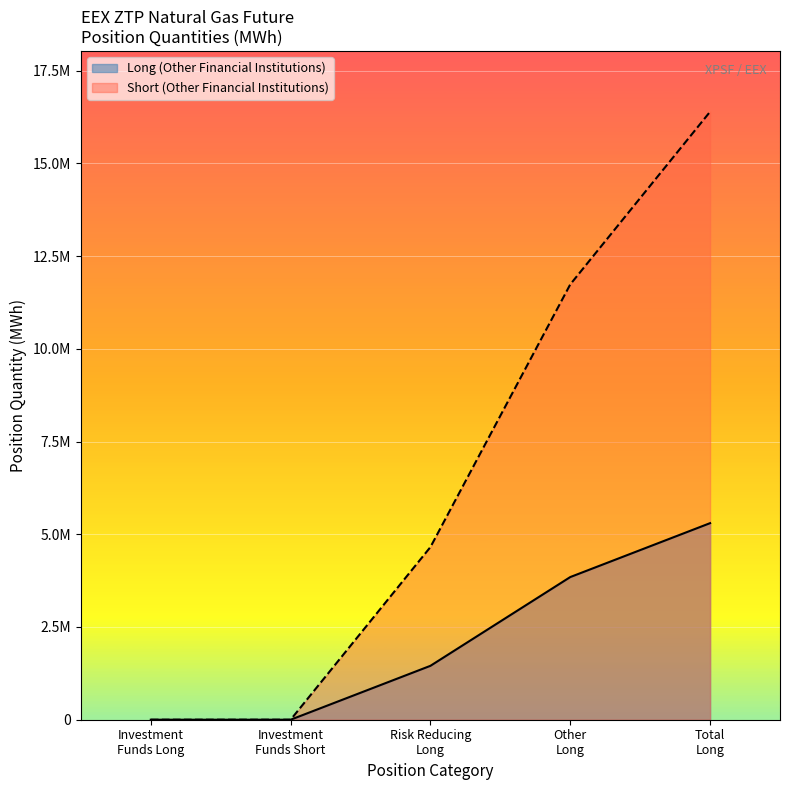

Rank the series at Other Long from highest to lowest value.

Short (Other Financial Institutions), Long (Other Financial Institutions)